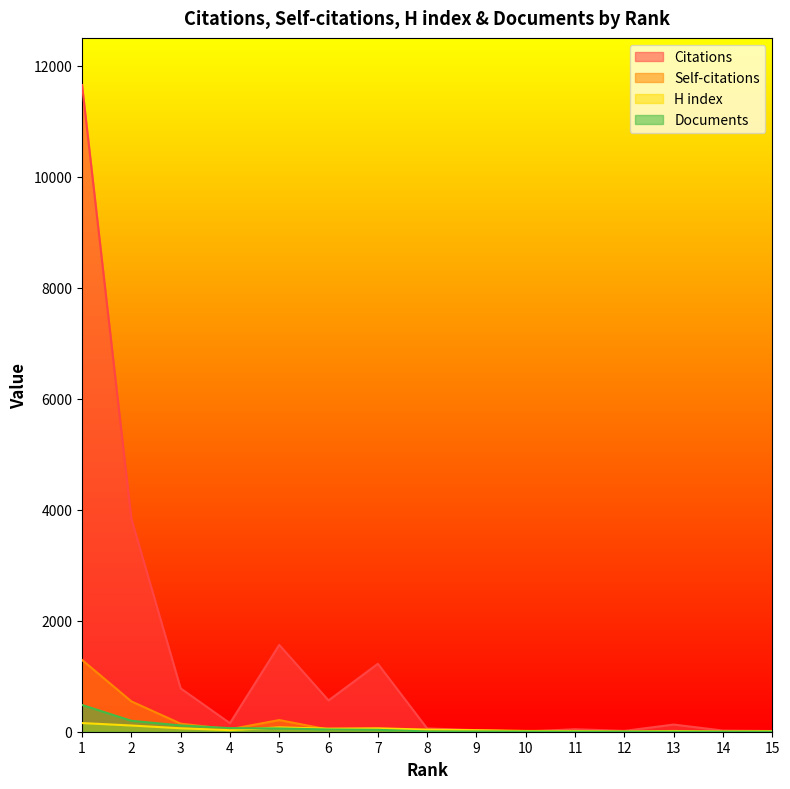

How many interior local valleys does the Citations series have?

4